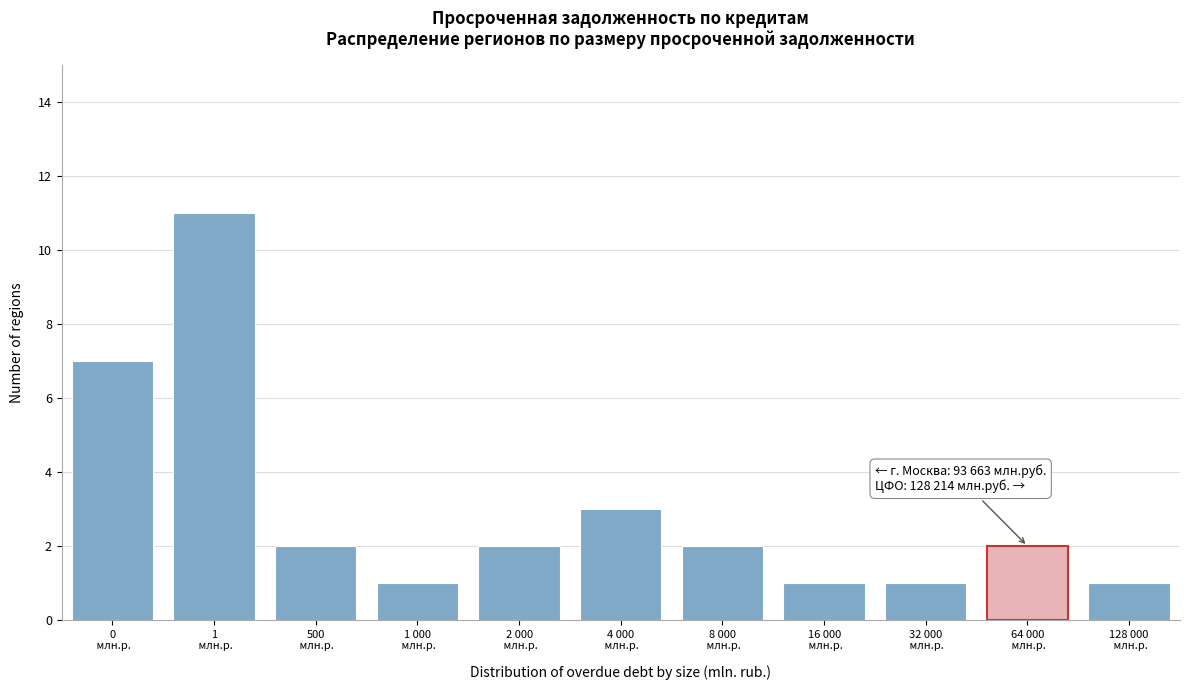

Reading left to right, list all the values displayed in this chart.

7	11	2	1	2	3	2	1	1	2	1